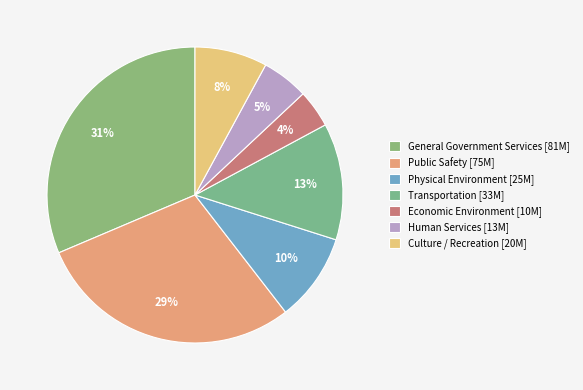

Between Transportation and Economic Environment, which is larger?

Transportation